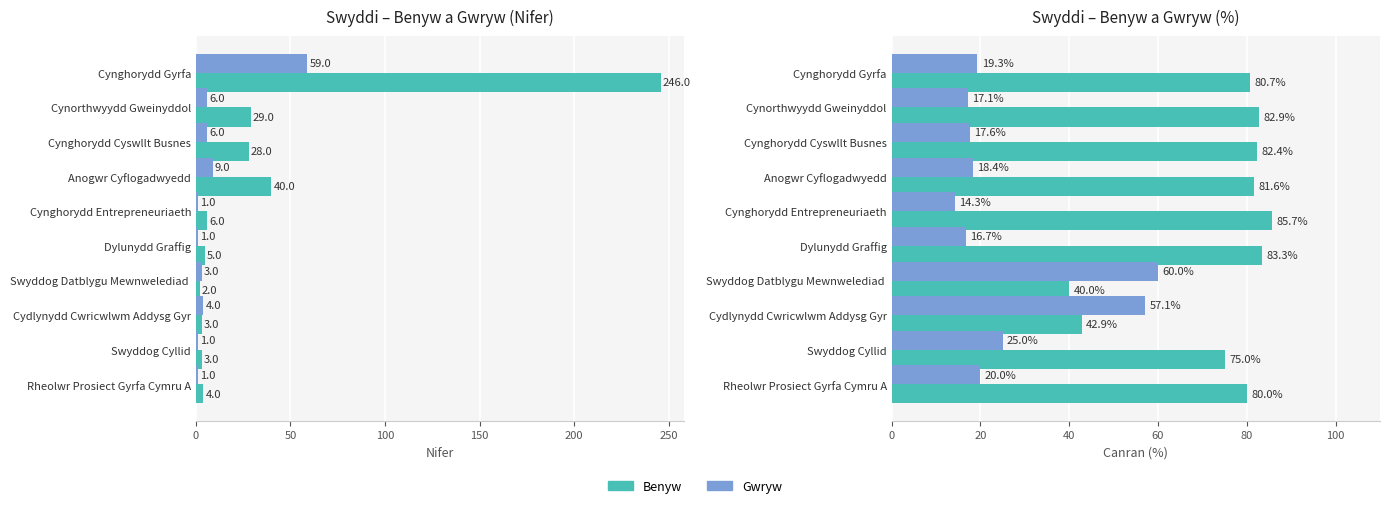

Rank the series at Cynghorydd Gyrfa from lowest to highest value.

Gwryw, Benyw